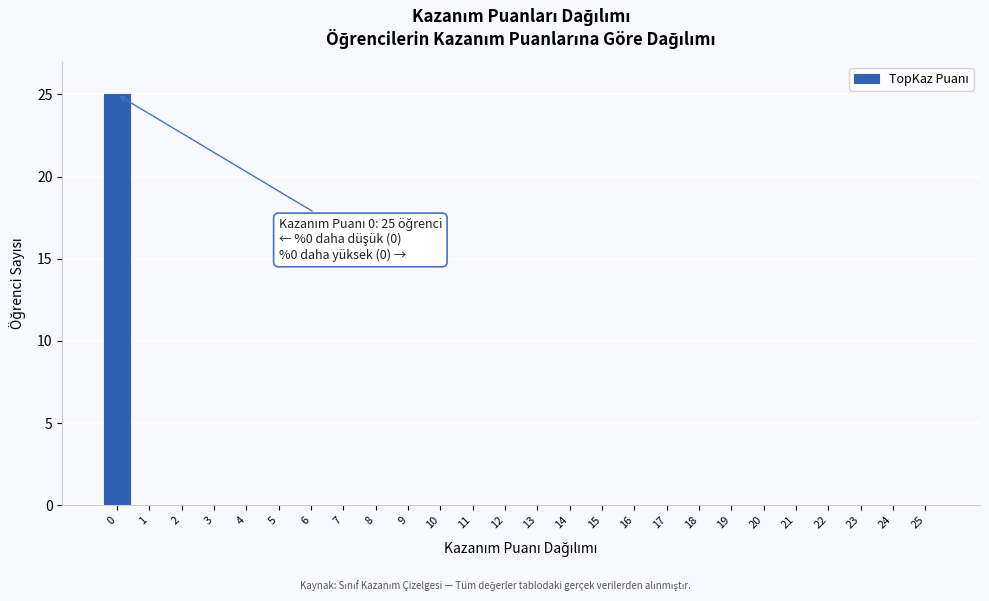

Reading left to right, list all the values displayed in this chart.

0=25	1=0	2=0	3=0	4=0	5=0	6=0	7=0	8=0	9=0	10=0	11=0	12=0	13=0	14=0	15=0	16=0	17=0	18=0	19=0	20=0	21=0	22=0	23=0	24=0	25=0